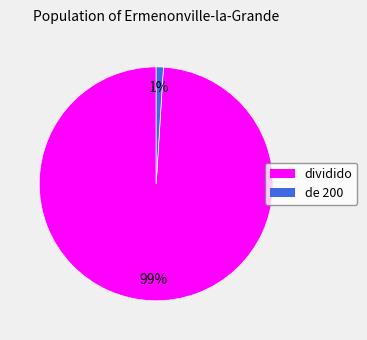

Count the number of slices in the pie.

2